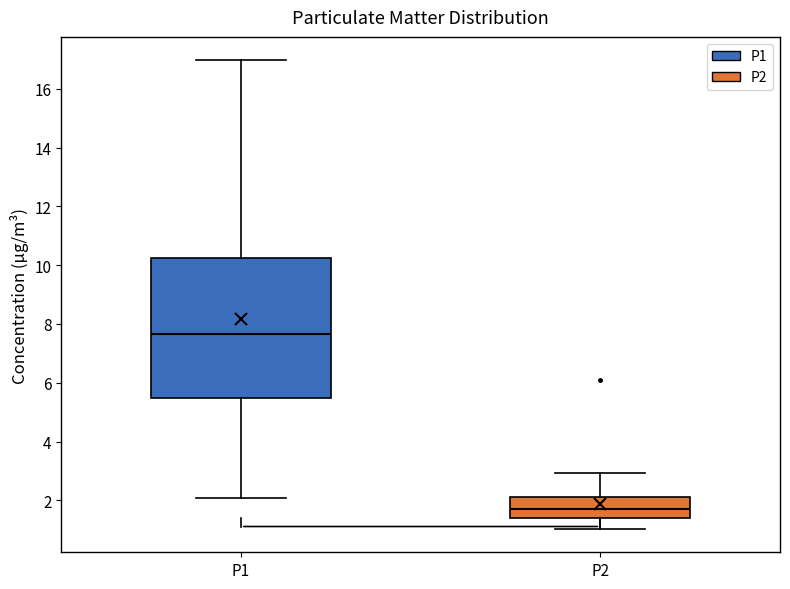

Which box has the lowest median line?

P2